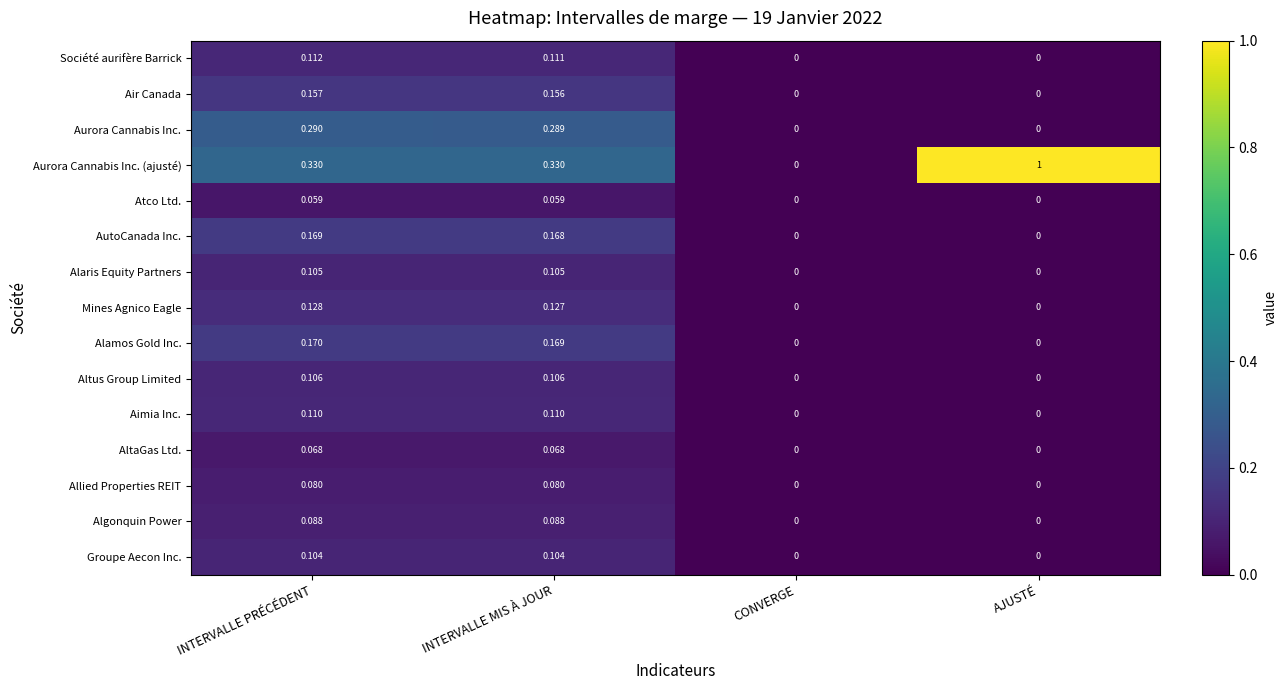

List the series in order of their peak value, lowest first.

Atco Ltd., AltaGas Ltd., Allied Properties REIT, Algonquin Power, Groupe Aecon Inc., Alaris Equity Partners, Altus Group Limited, Aimia Inc., Société aurifère Barrick, Mines Agnico Eagle, Air Canada, AutoCanada Inc., Alamos Gold Inc., Aurora Cannabis Inc., Aurora Cannabis Inc. (ajusté)